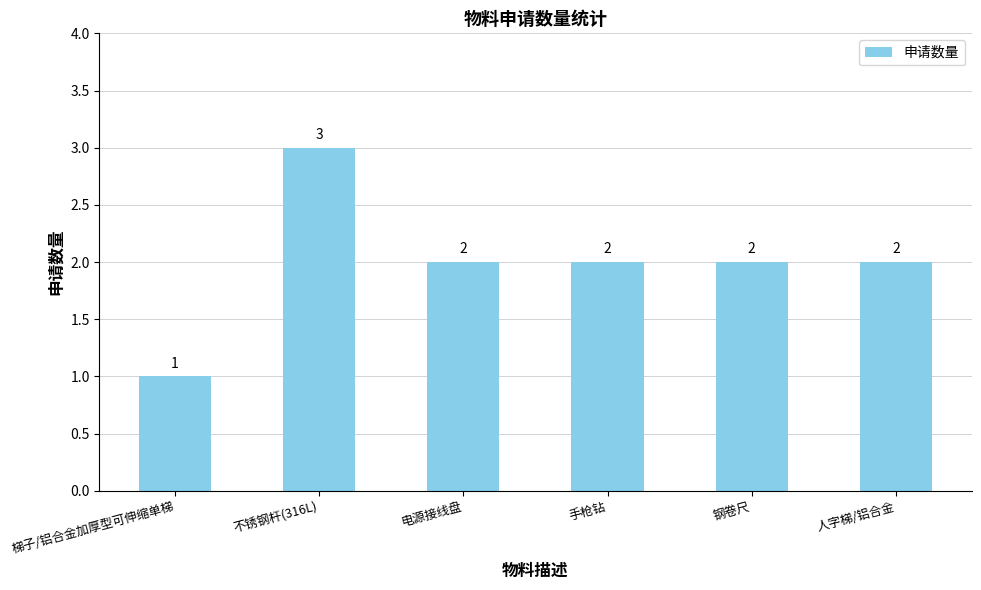

The value at 人字梯/铝合金 is 2. True or false?

True